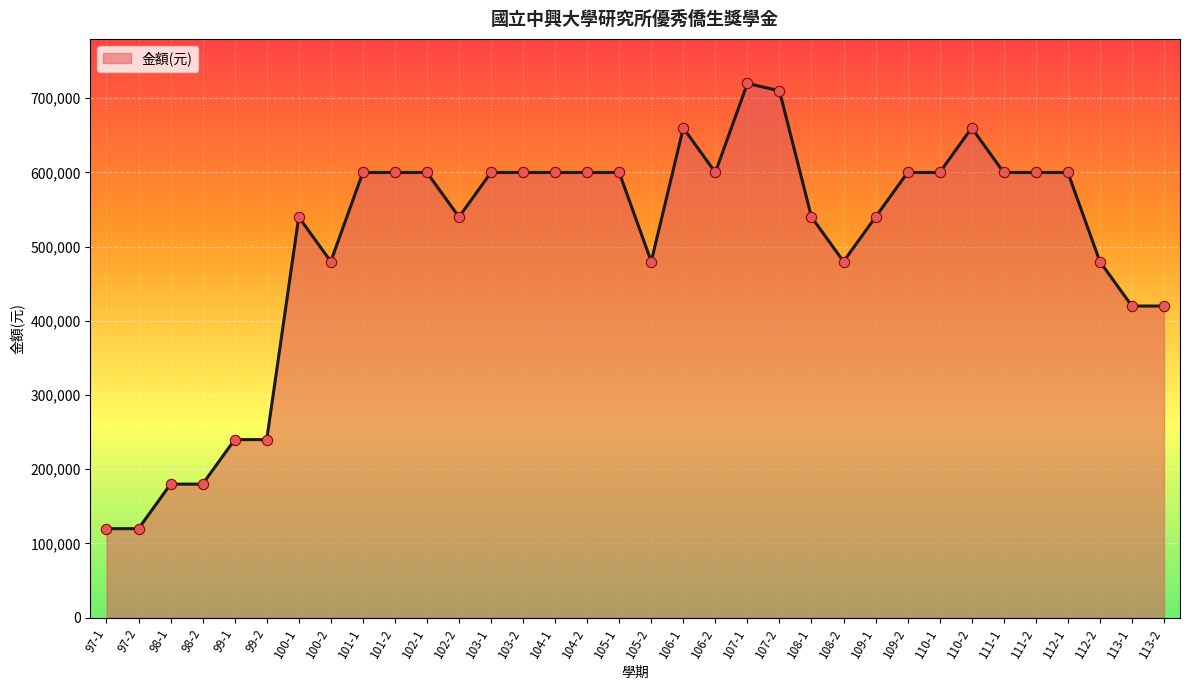

Between 105-1 and 98-1, which is larger?

105-1